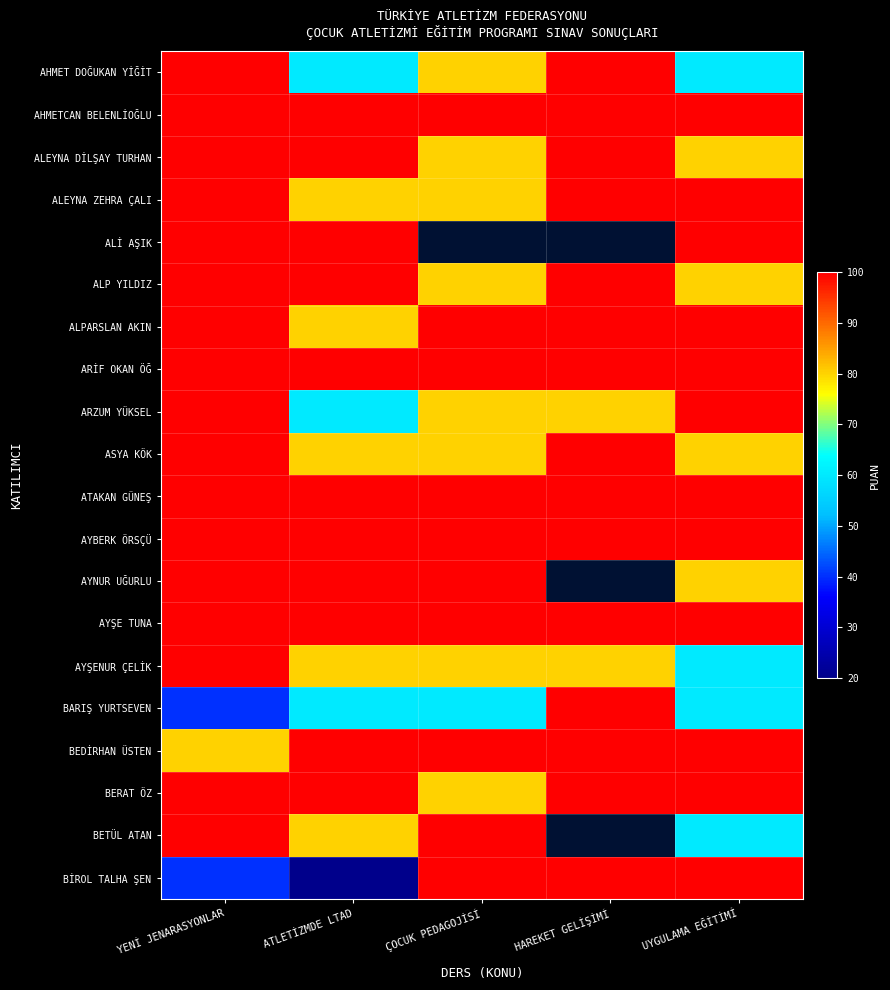

True or false: ALİ AŞIK has a value of 100.0 at YENİ JENARASYONLAR.

True